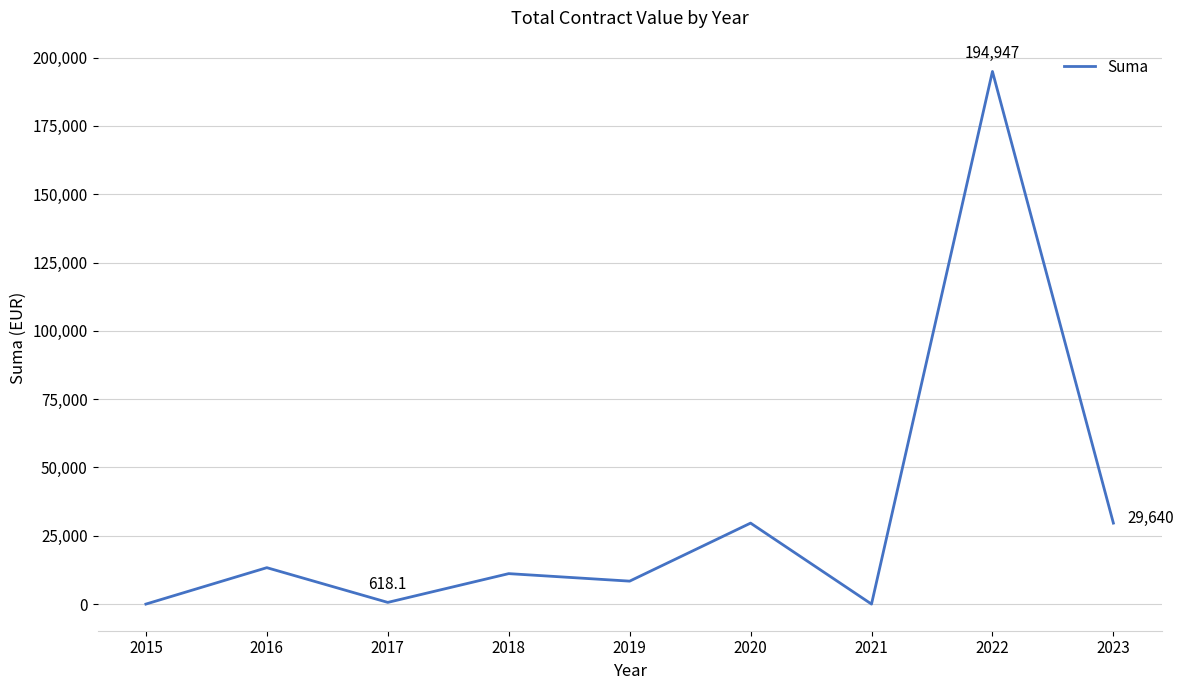

What is the change in value from 2016 to 2023?

+16310.0